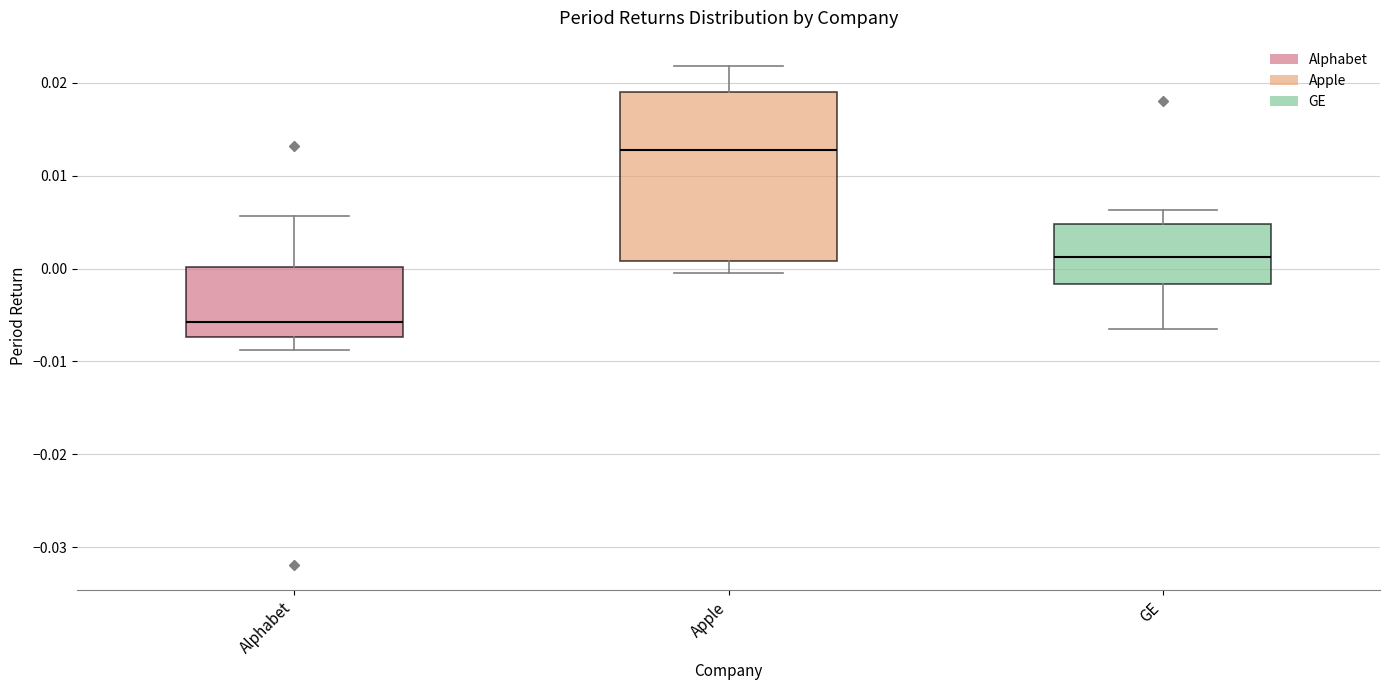

Where does the lower whisker of the box for Alphabet end on the y-axis? The values are not printed on the chart, so give them approximately, as read against the axis.

-0.009